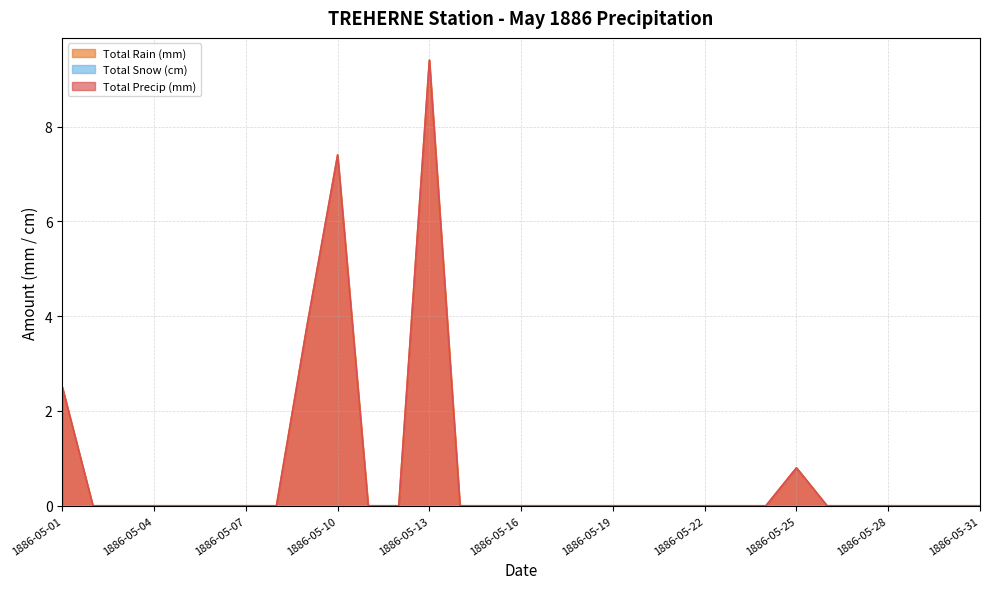

At which category does the chart reach its minimum across all series?

1886-05-02